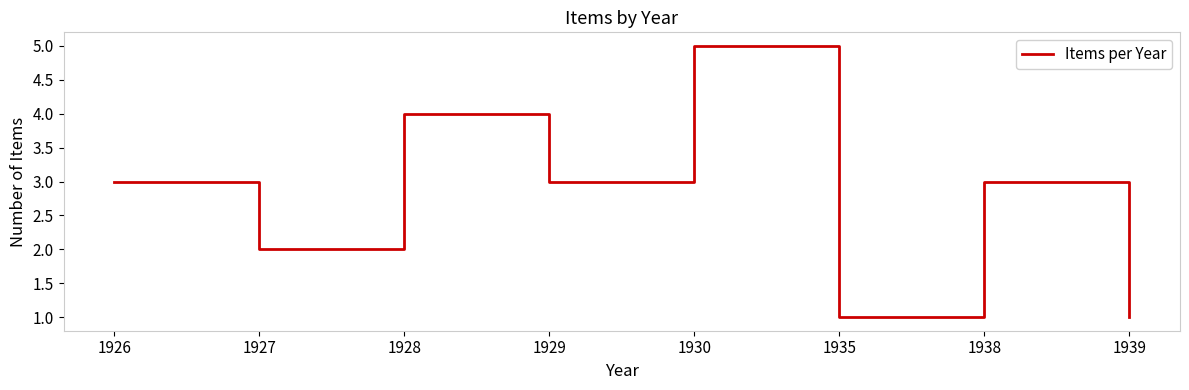

Approximately how many times larger is the value at 1926 compared to 1939?

3.0